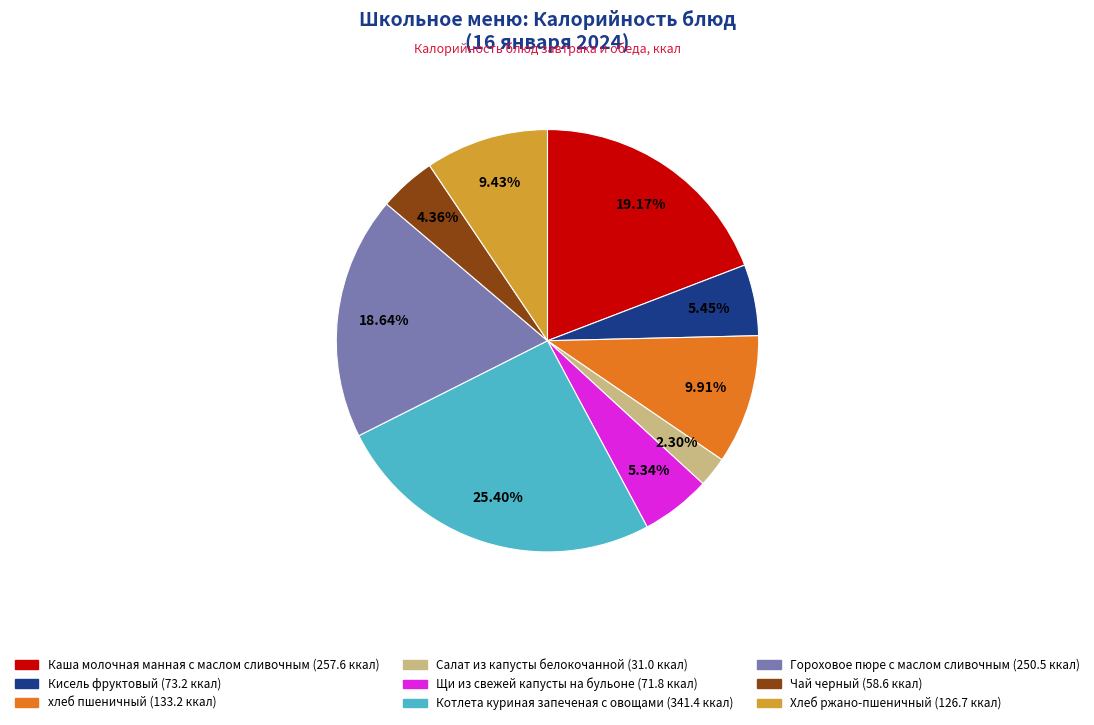

To the nearest percent, what is the average slice percentage?

11%